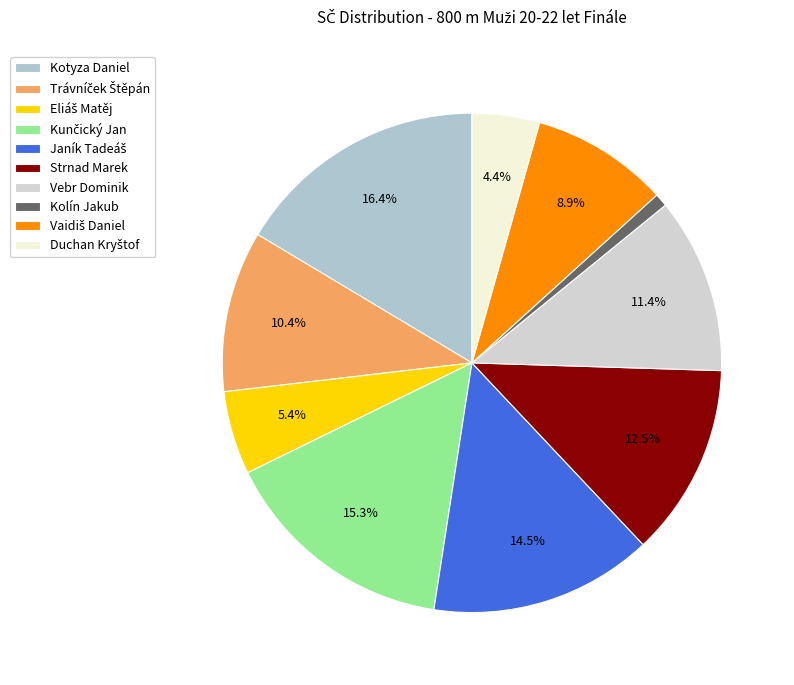

What is the smallest slice in the pie chart?

Kolín Jakub